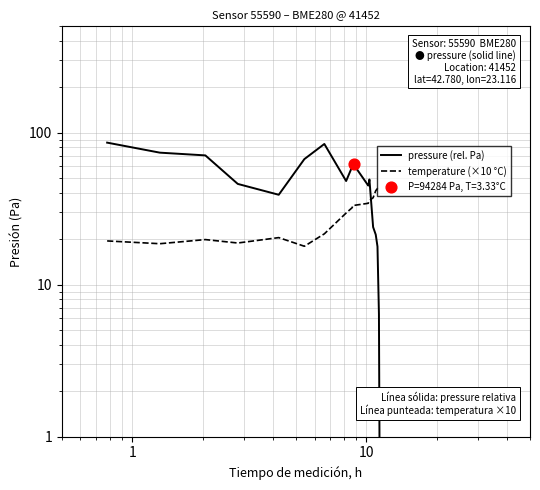

What are all the series names shown in the legend?

pressure (rel. Pa), temperature (×10 °C)